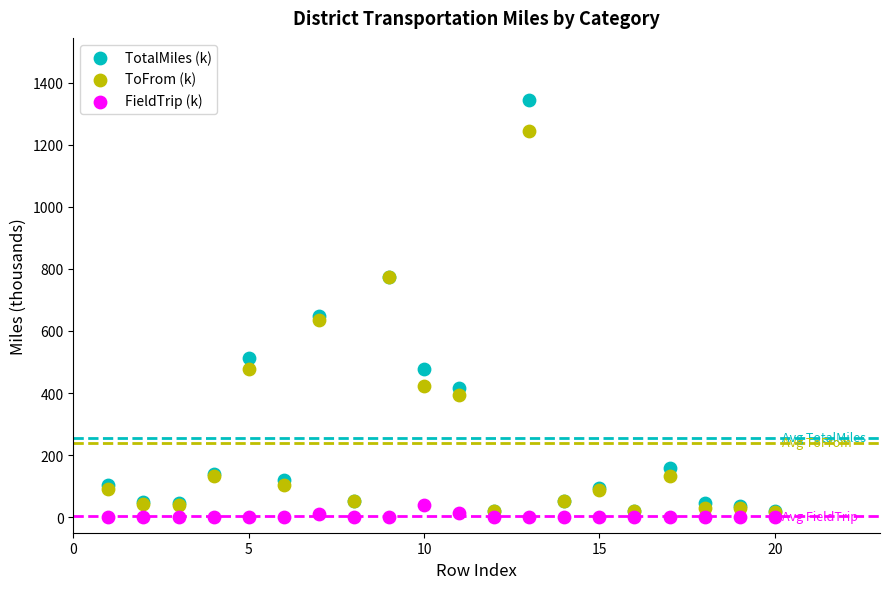

Which series contains the lowest Y value?

FieldTrip (k)